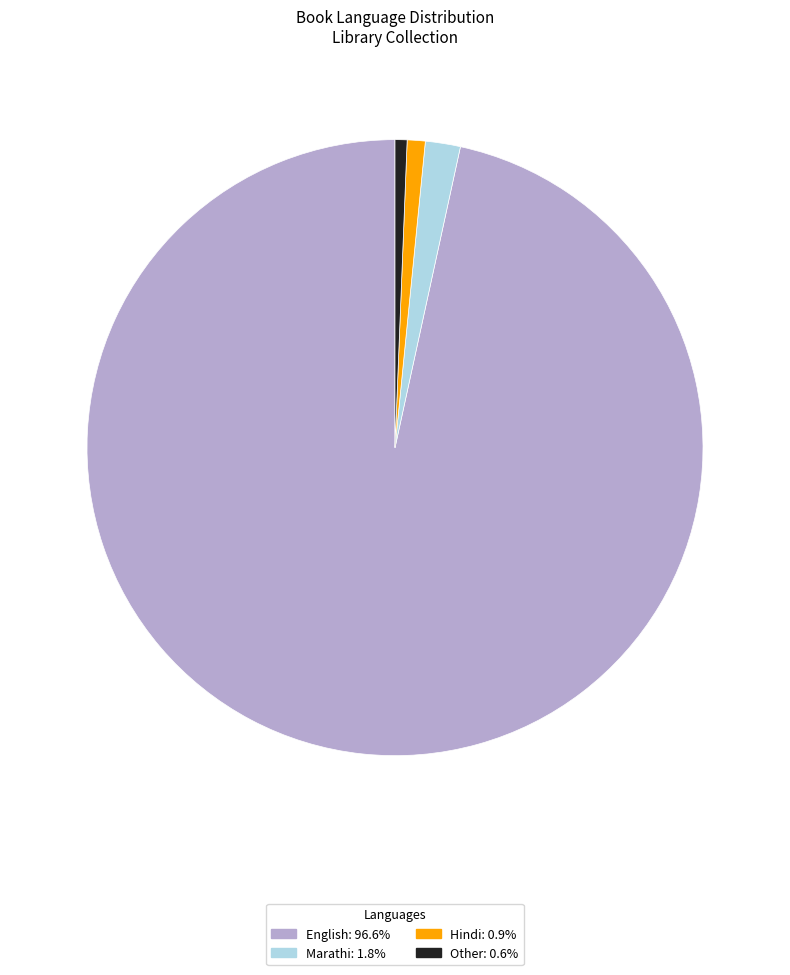

What is the ratio of the value at Other to the value at Marathi?

0.3